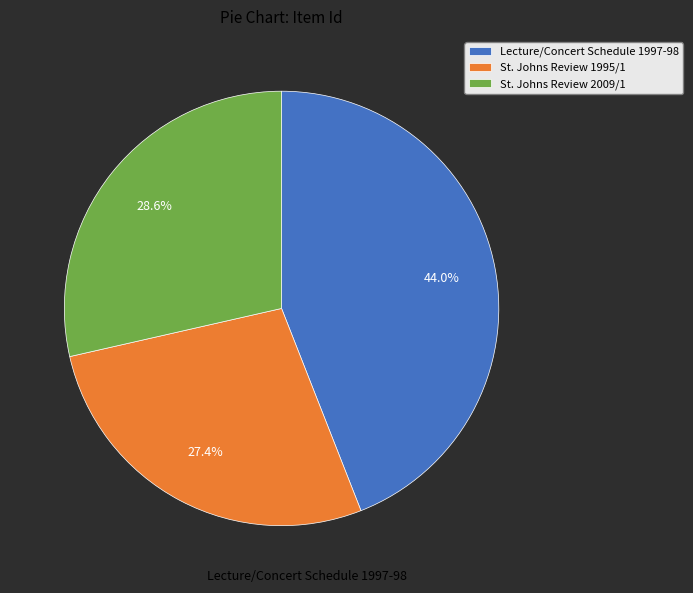

True or false: St. Johns Review 1995/1 accounts for 27% of the total.

True